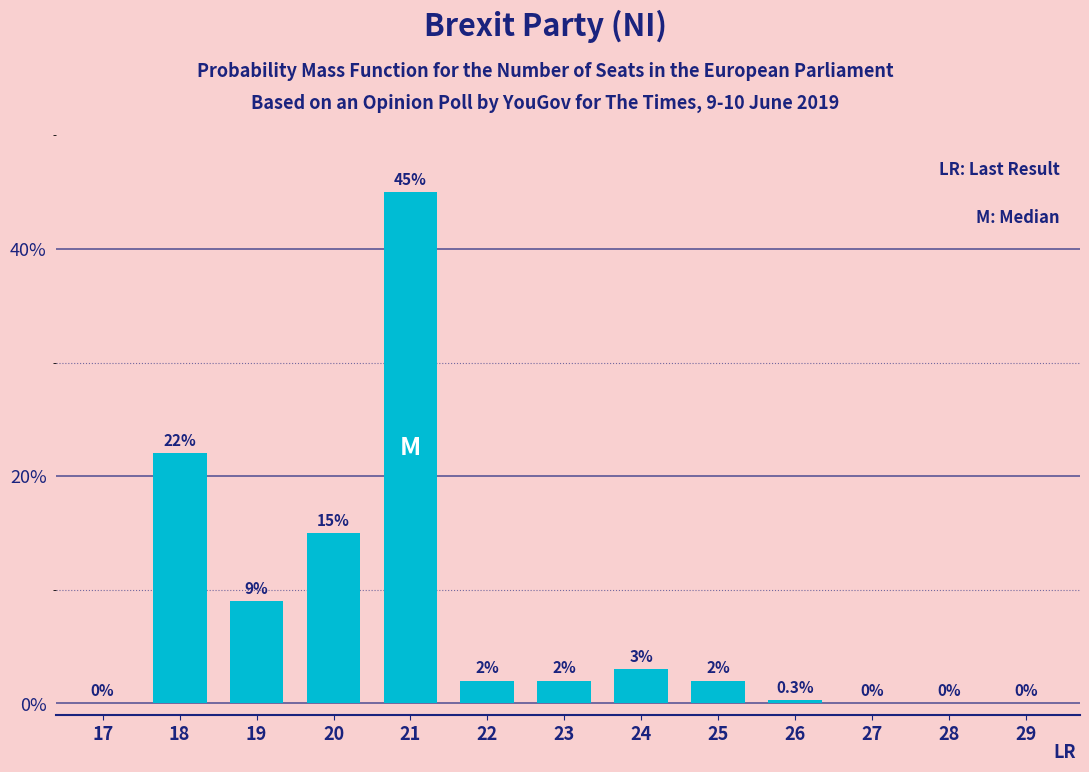

Are the bars horizontal?

No